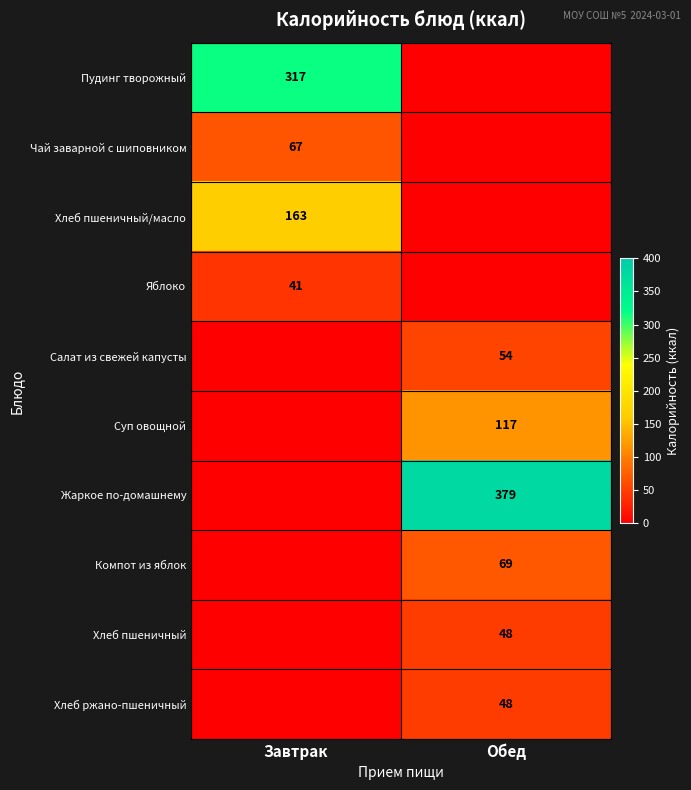

The value of Хлеб ржано-пшеничный at Обед is 14. True or false?

False